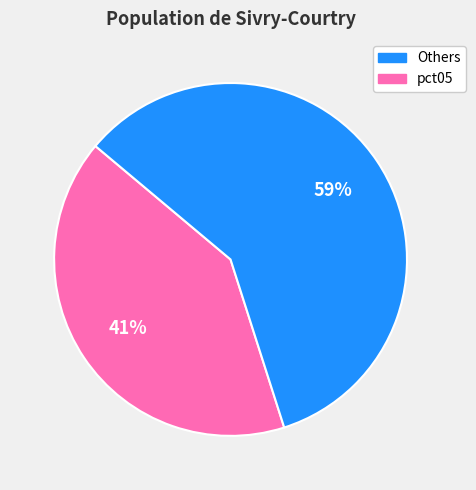

Is there any slice that represents more than half of the pie?

Yes